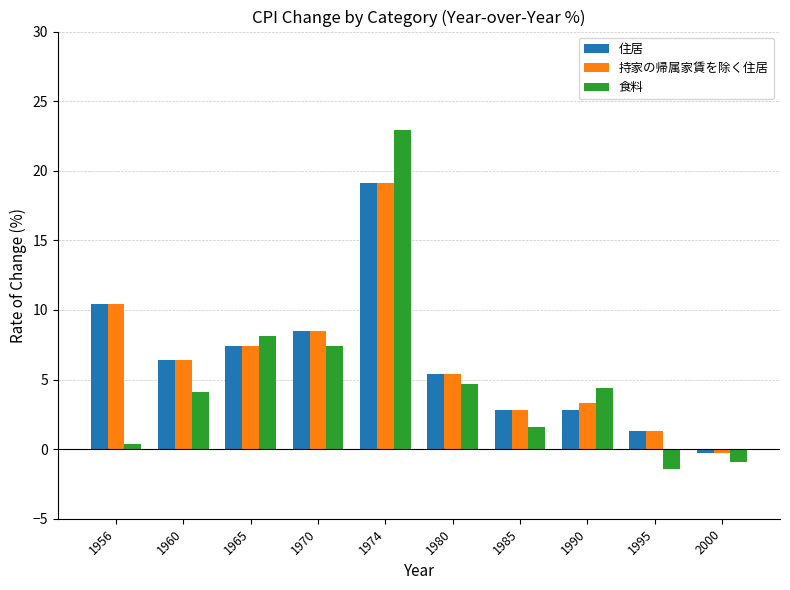

What is the difference between the maximum and second lowest values in the 住居 series?

17.8